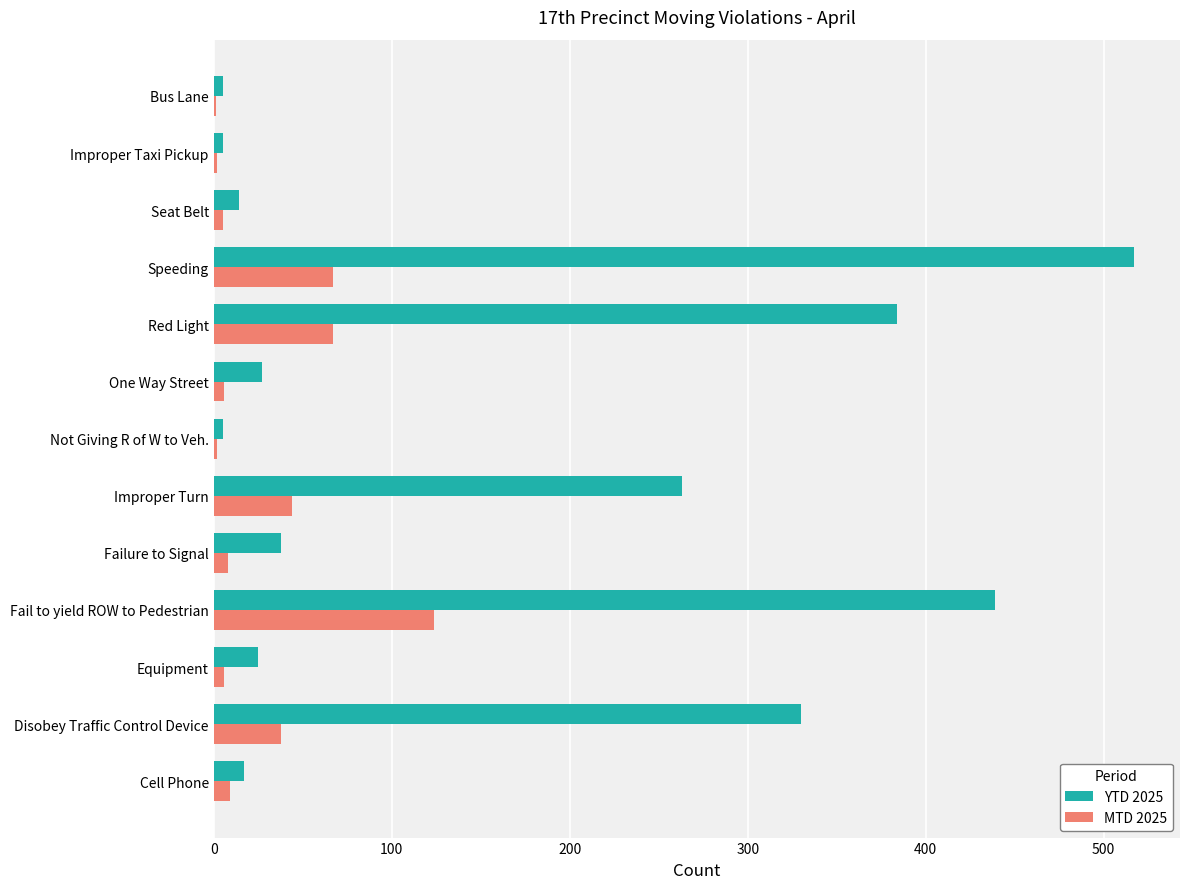

What is the highest value of the YTD 2025 series?

517